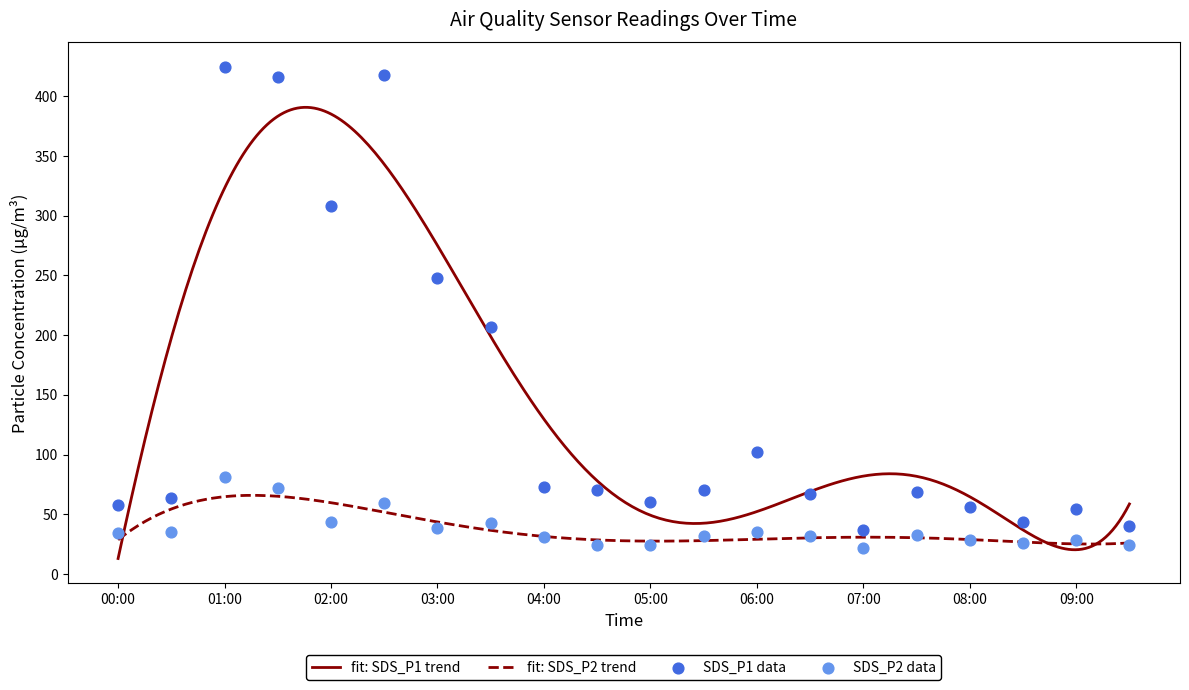

What is the total value across all series at 06:30?

99.1